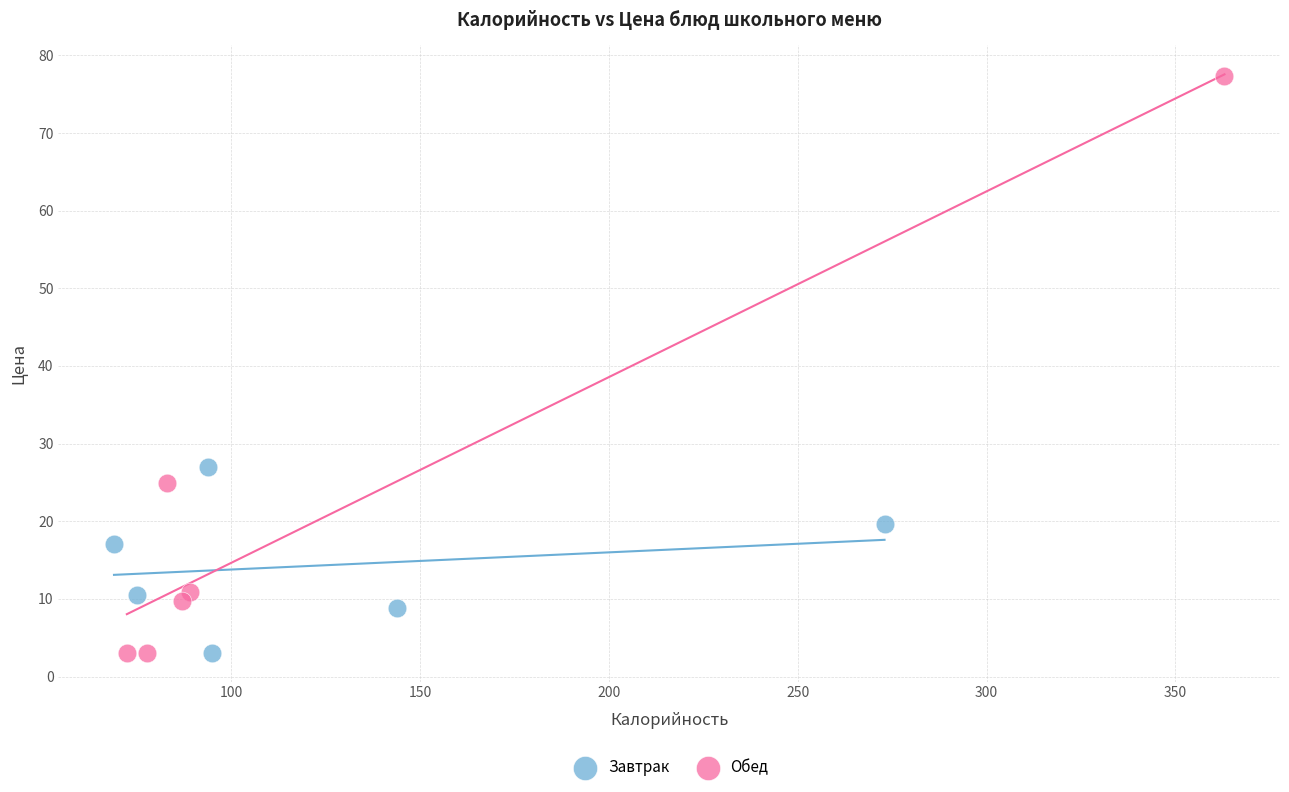

Which series has the widest spread of Y values?

Обед